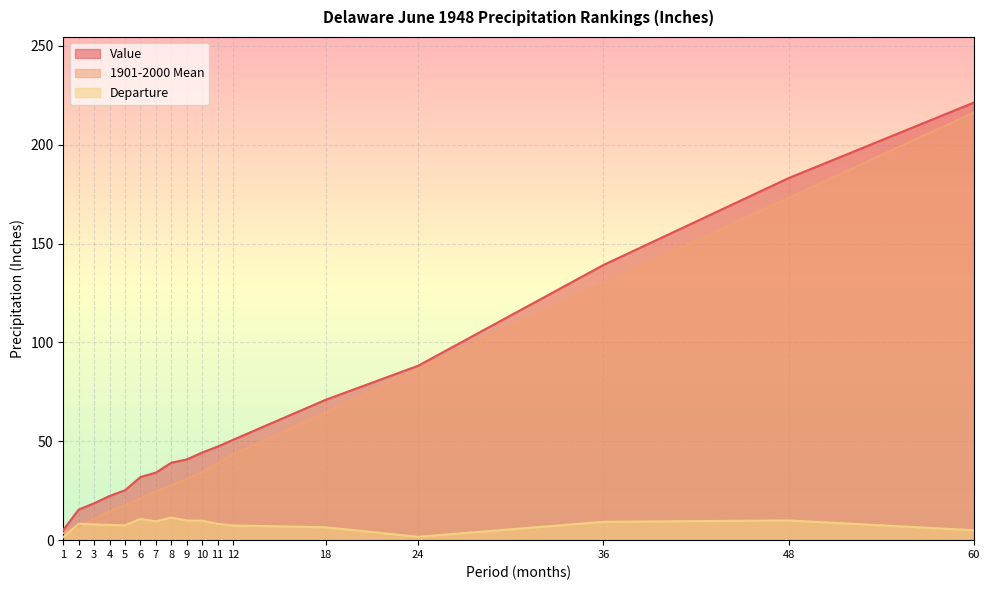

True or false: Value has more than 0 points higher than both neighbors.

False